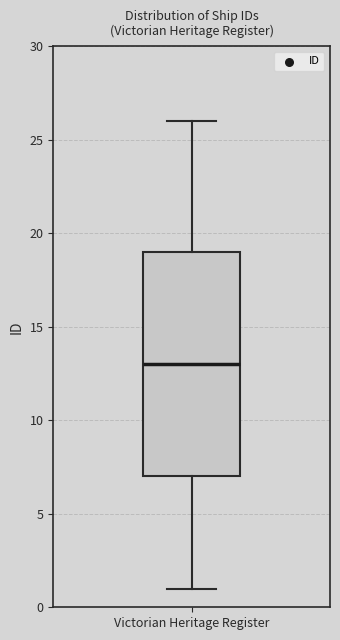

Where is the upper edge of the box for Victorian Heritage Register on the y-axis? The values are not printed on the chart, so give them approximately, as read against the axis.

19